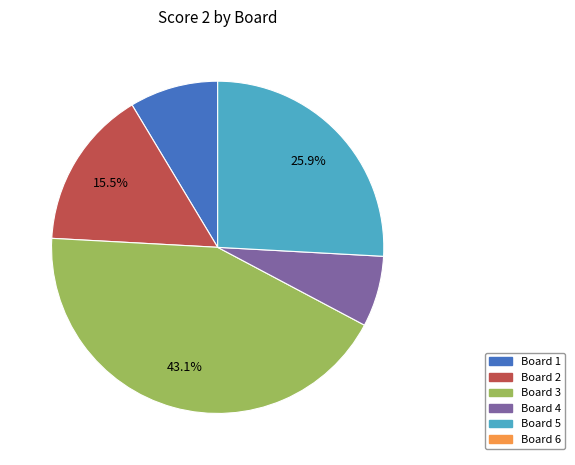

Does any single category account for the majority?

No